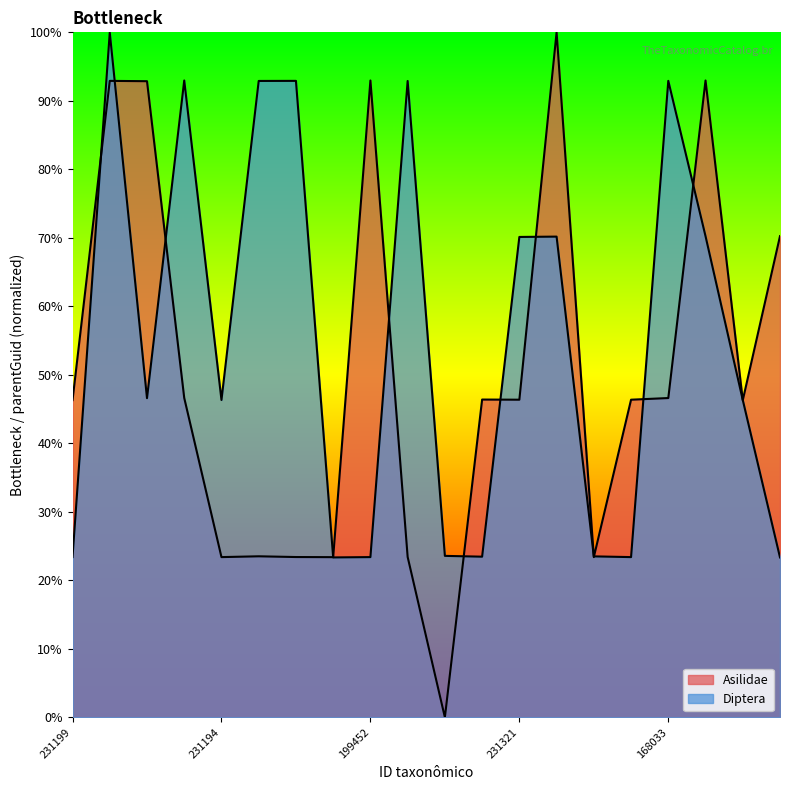

Is it true that Asilidae equals 40.8 at 136501?

False